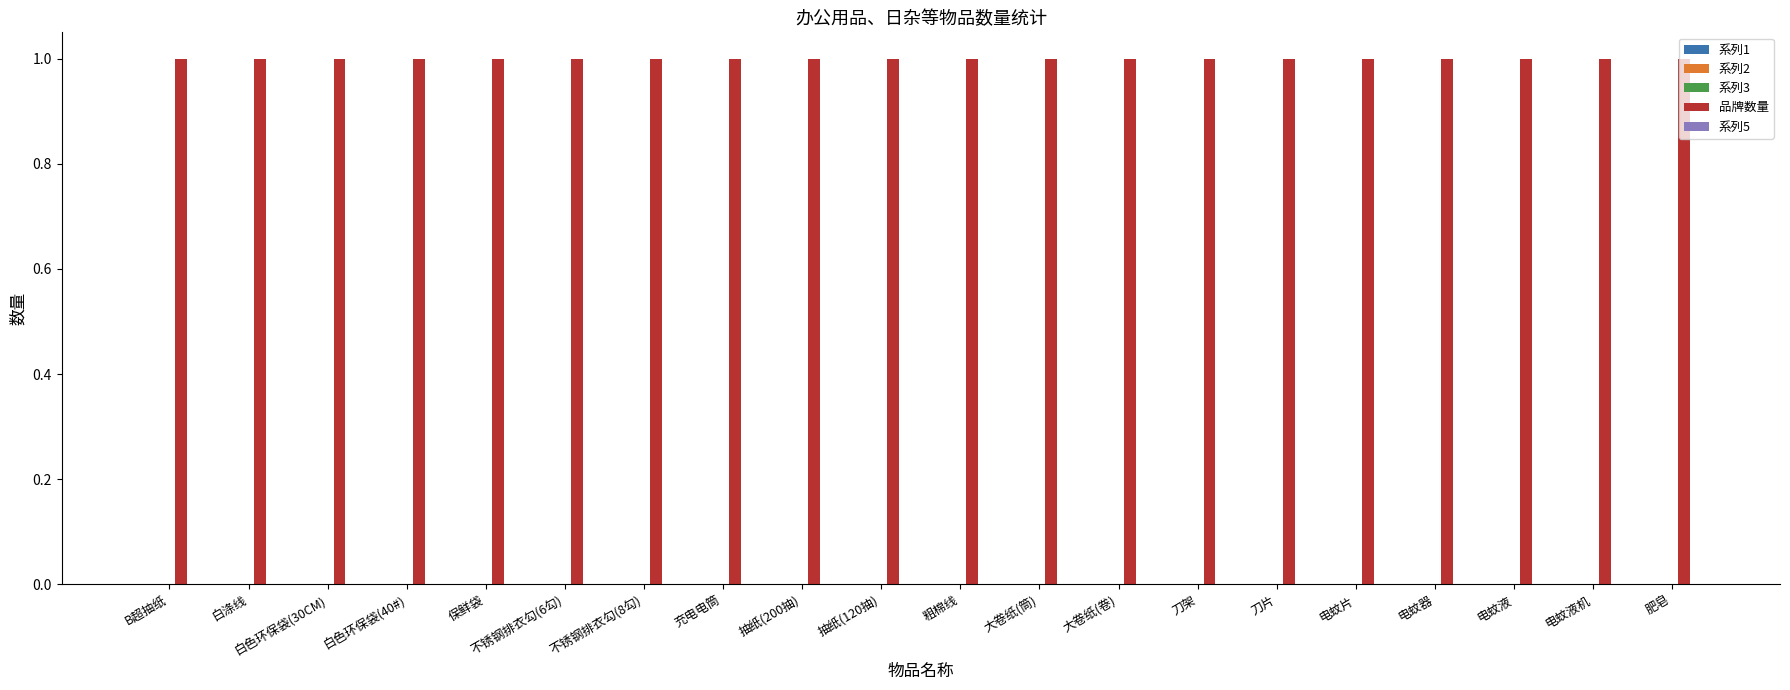

Which has a higher value, 充电电筒 or 不锈钢排衣勾(8勾)?

充电电筒